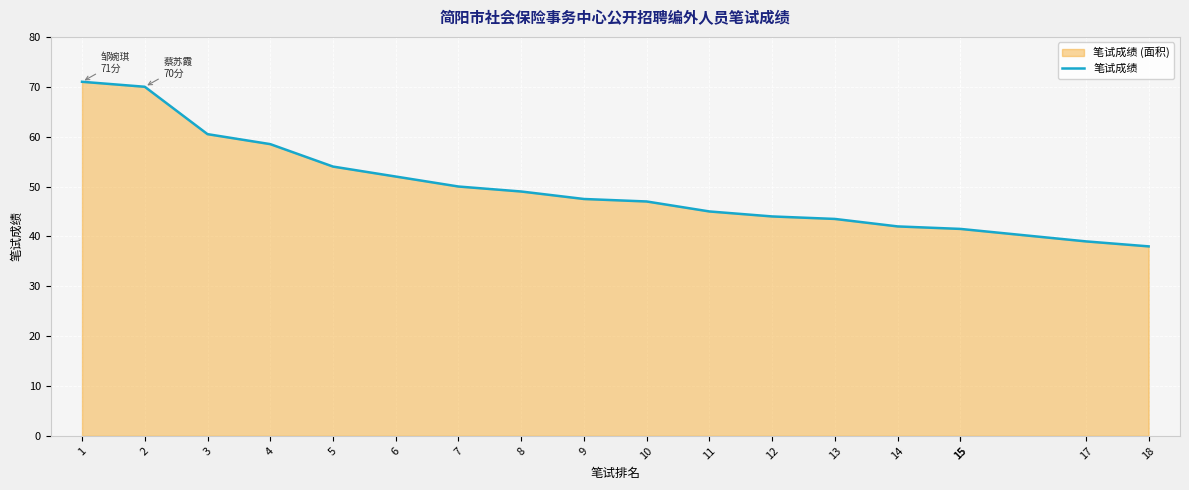

What is the greatest value displayed?

71.0